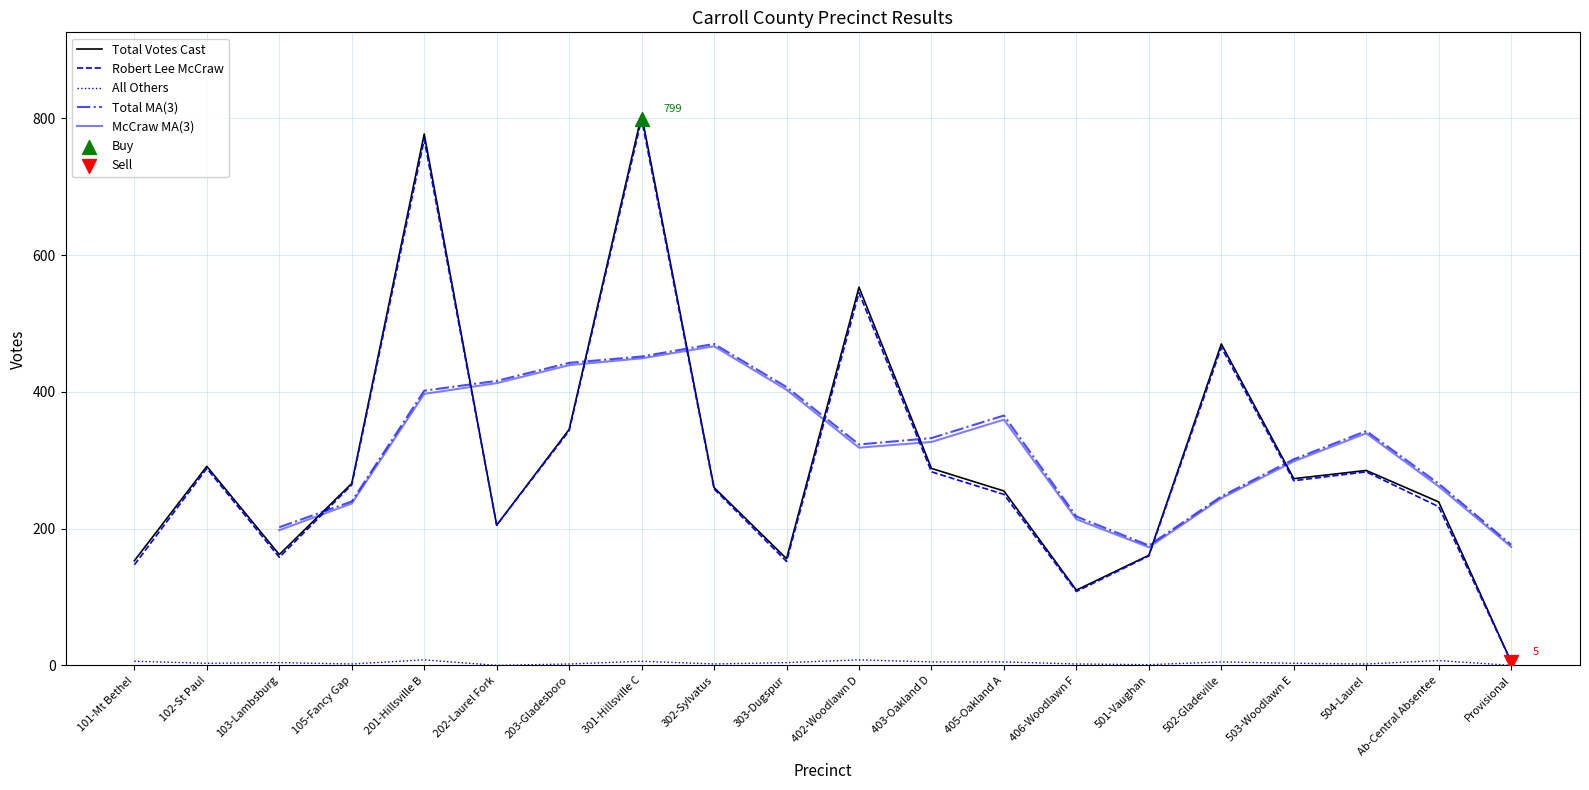

At which category is the sum across all series the highest?

301-Hillsville C